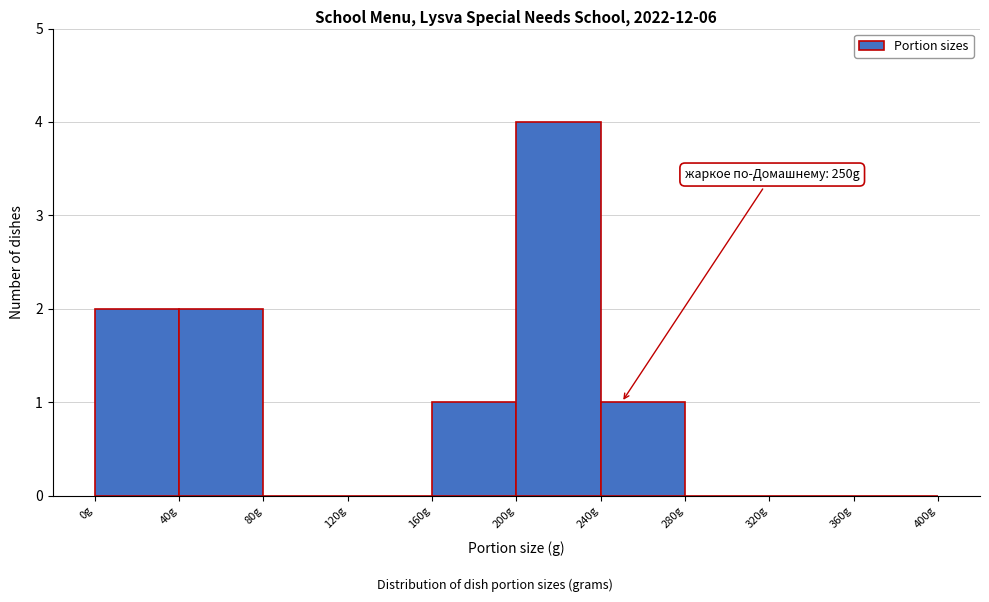

Over which range of the x-axis is the bar tallest?

200 to 240